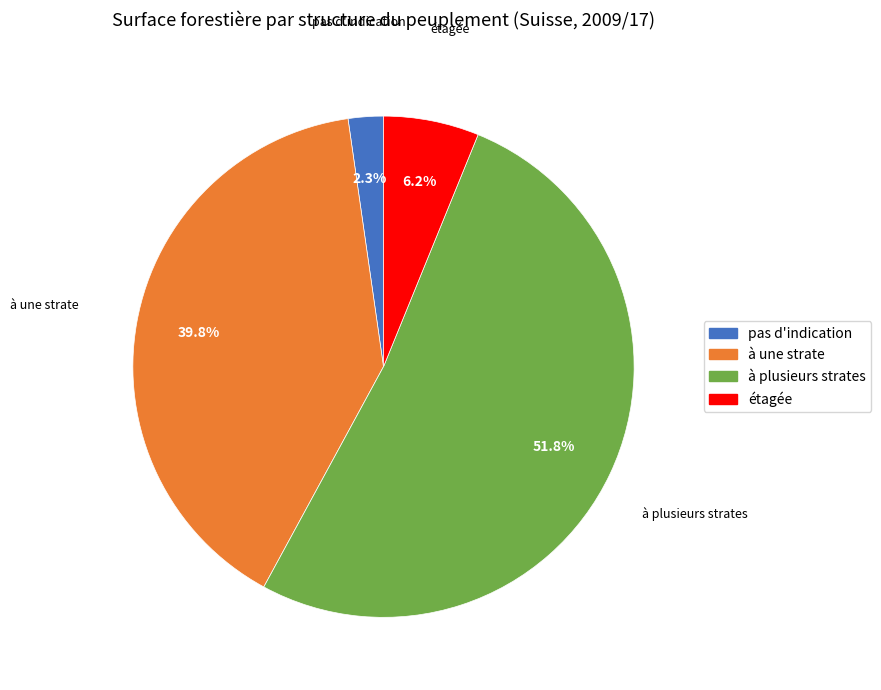

Which slice is the smallest?

pas d'indication